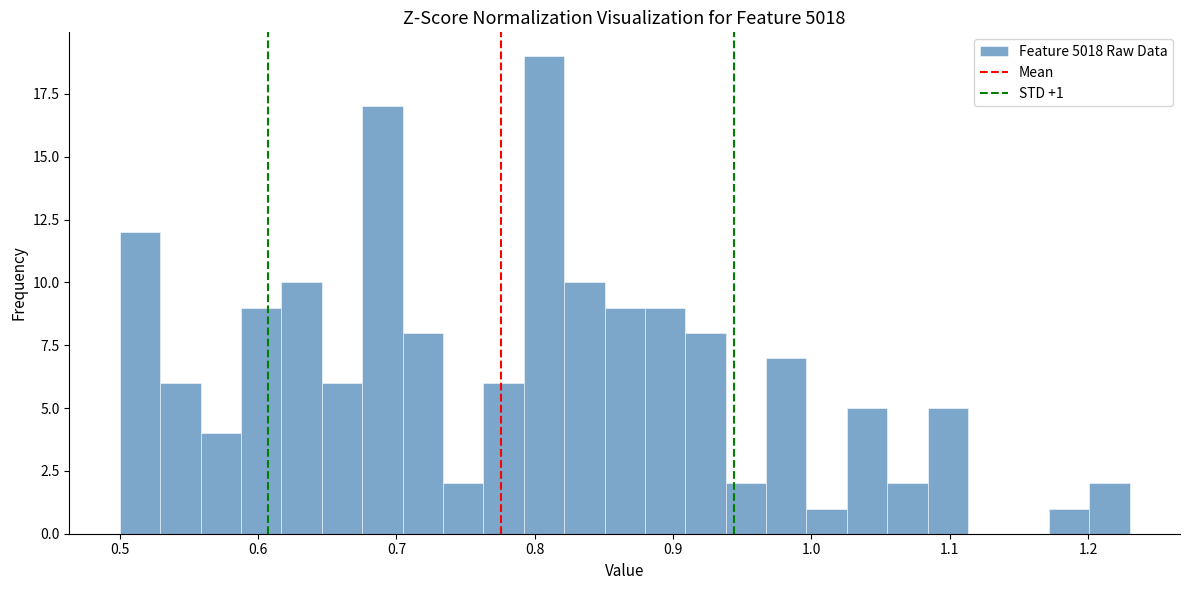

Around what value on the x-axis is the tallest bar? Give the approximate position of its centre, as read against the axis.

0.81